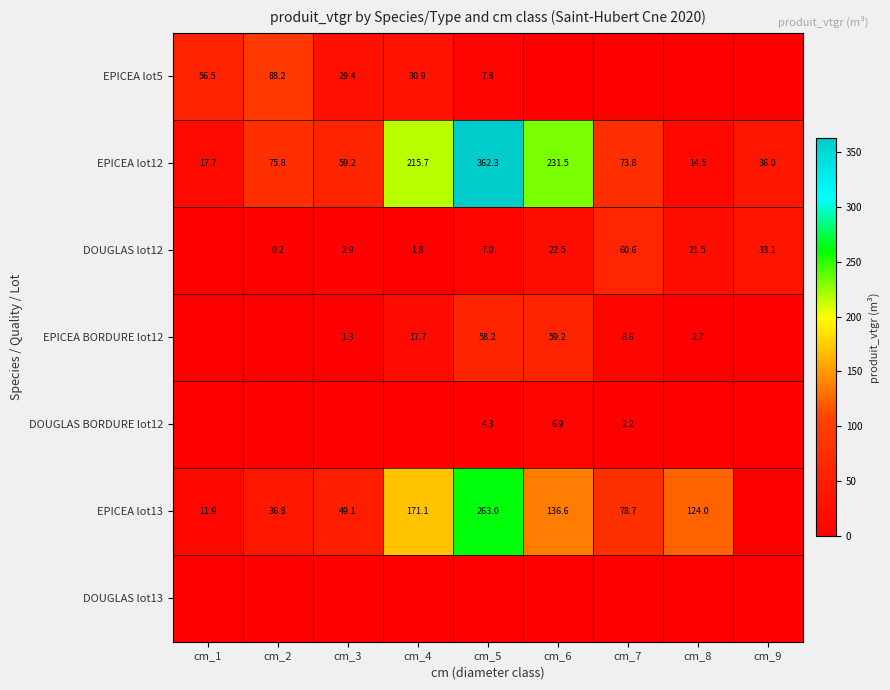

What is the sum of all EPICEA lot12 values?

1086.5